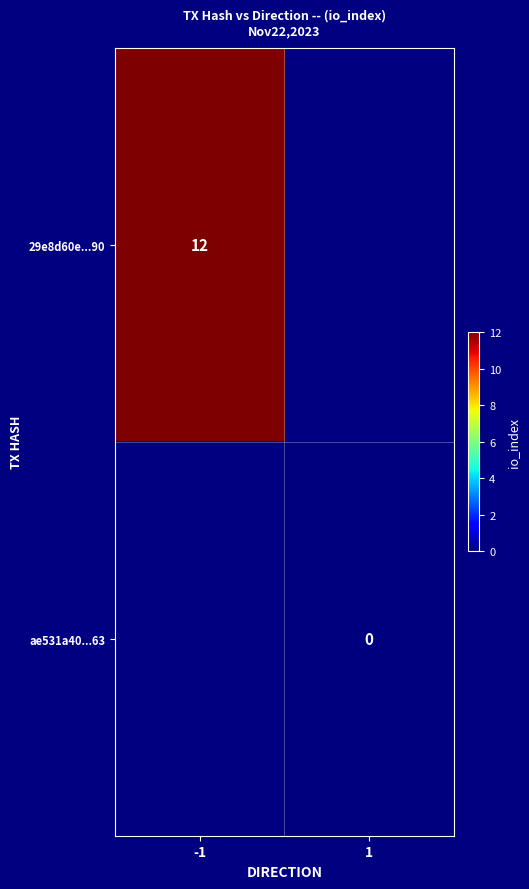

How many positive values does the 29e8d60e...90 series have?

1